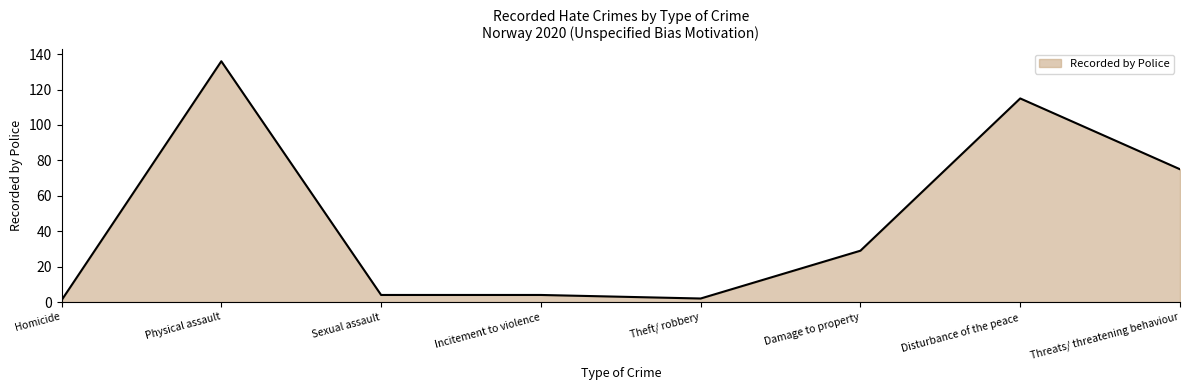

What is the average value?

46